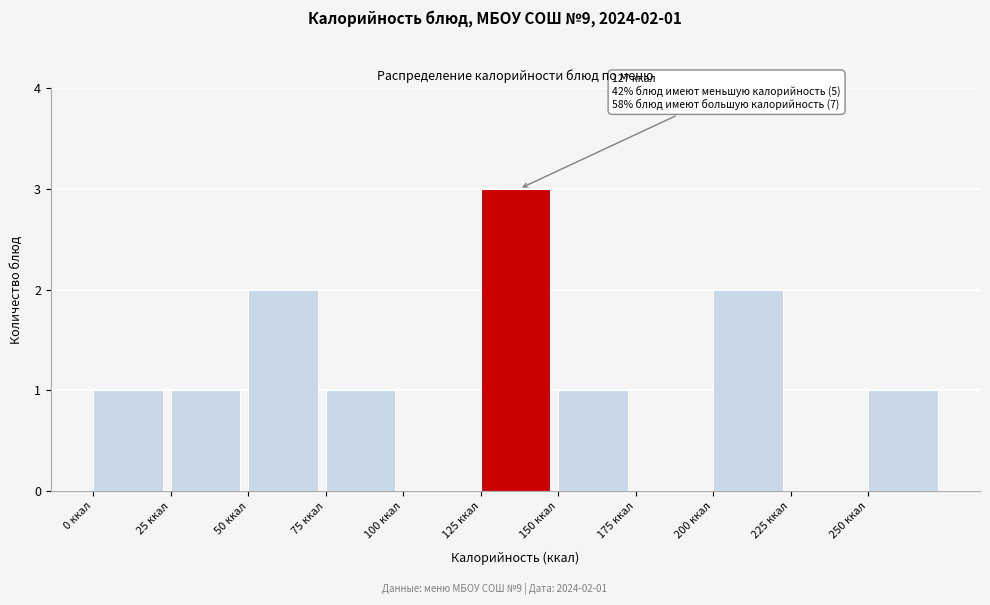

Which range on the x-axis has the tallest bar?

125 to 150